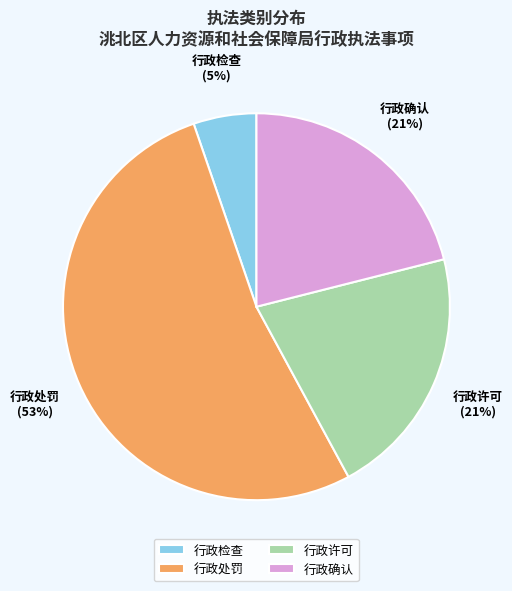

Combined, do 行政确认 and 行政检查 account for over 50%?

No